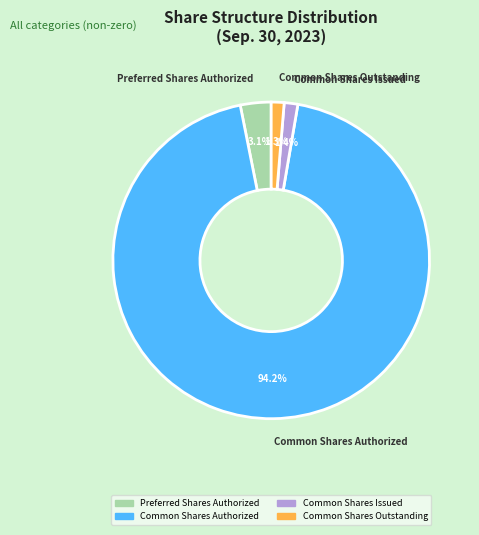

To the nearest percent, what is the combined percentage of Common Shares Issued and Common Shares Authorized?

96%